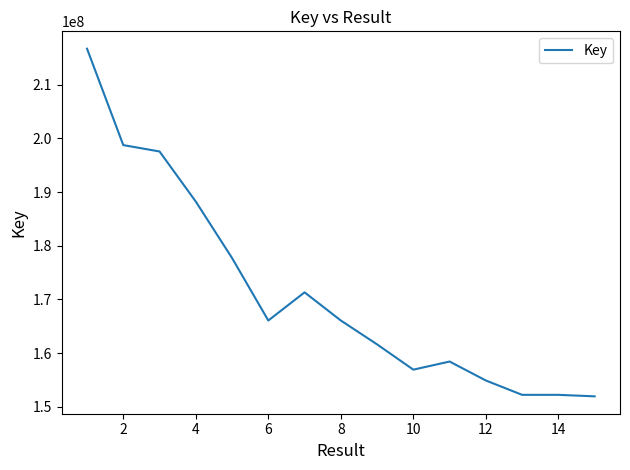

What is the smallest value displayed?

151936399